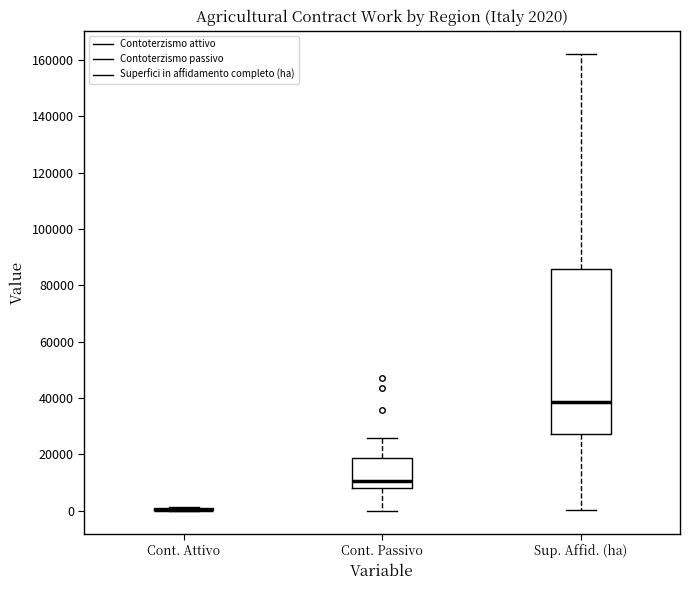

Which box is the tallest, from its lower edge to its upper edge?

Sup. Affid. (ha)